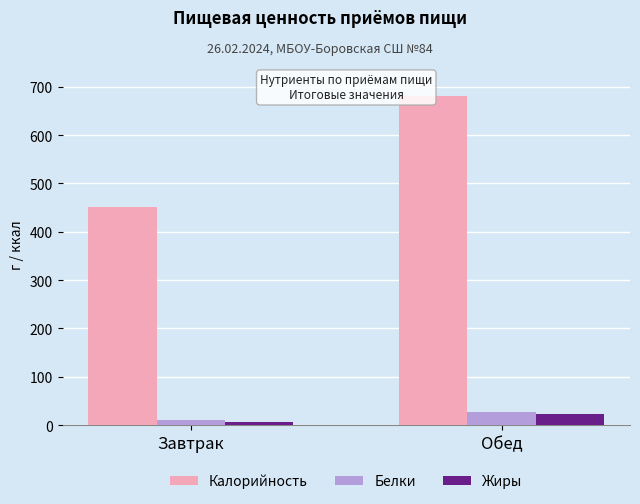

What are all the series names shown in the legend?

Калорийность, Белки, Жиры